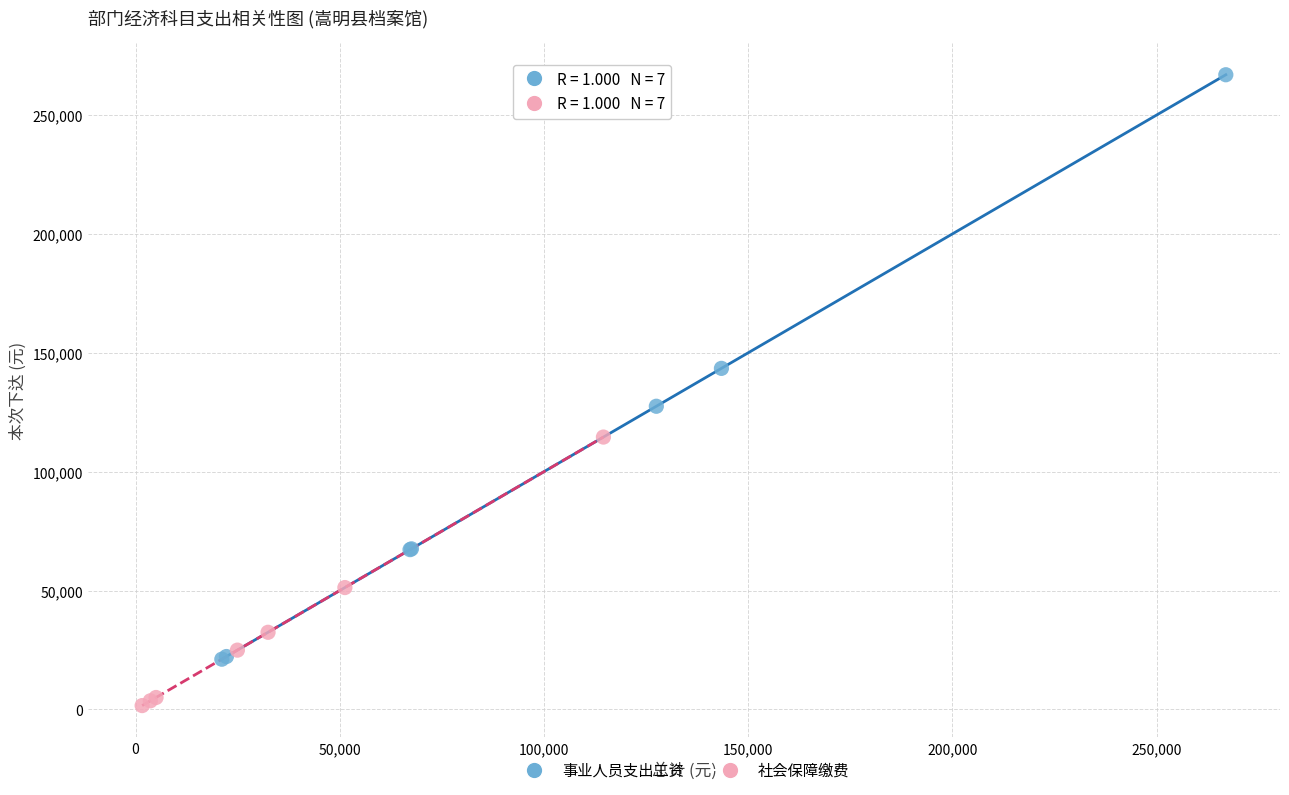

What are all the series names shown in the legend?

事业人员支出工资, 社会保障缴费